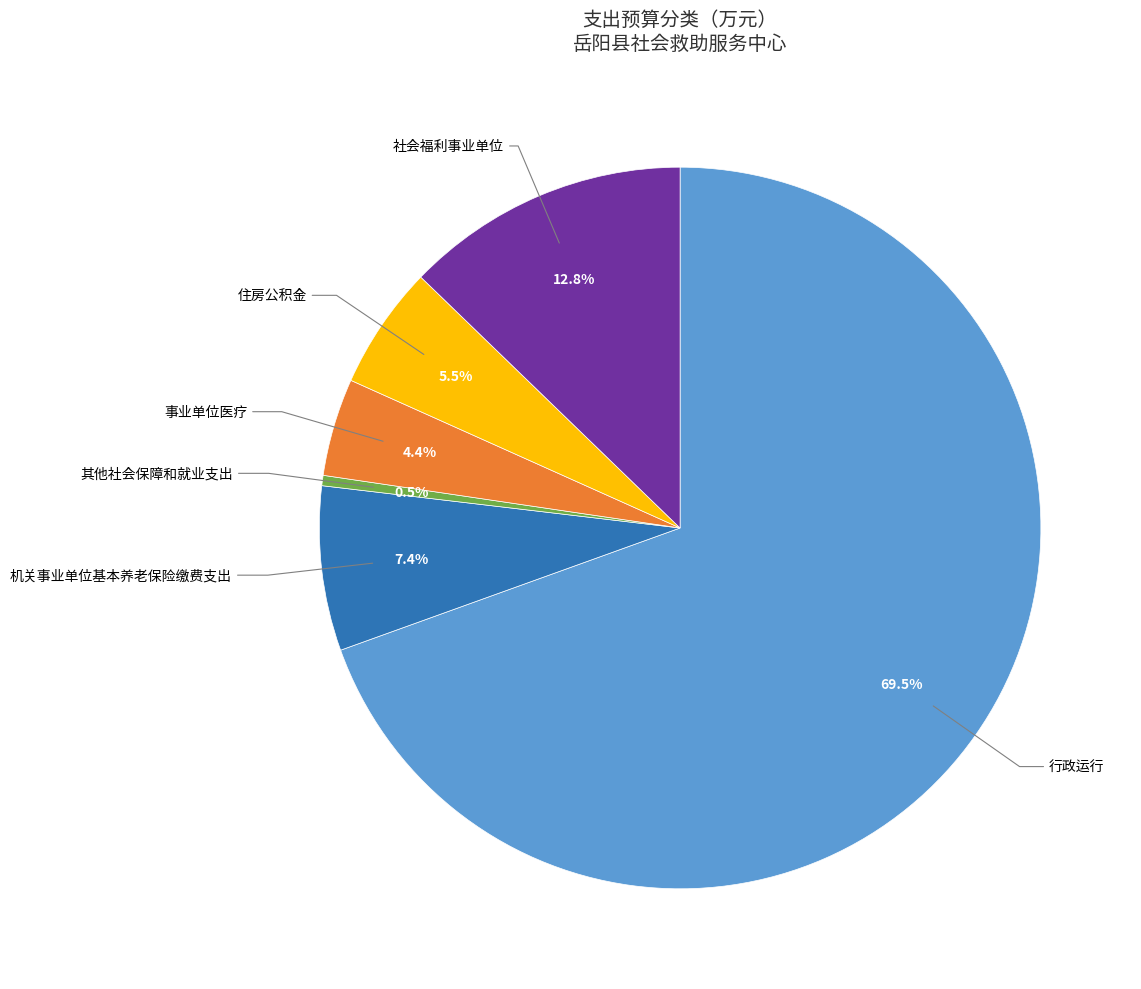

Is it true that 社会福利事业单位 is 13% of the pie?

True